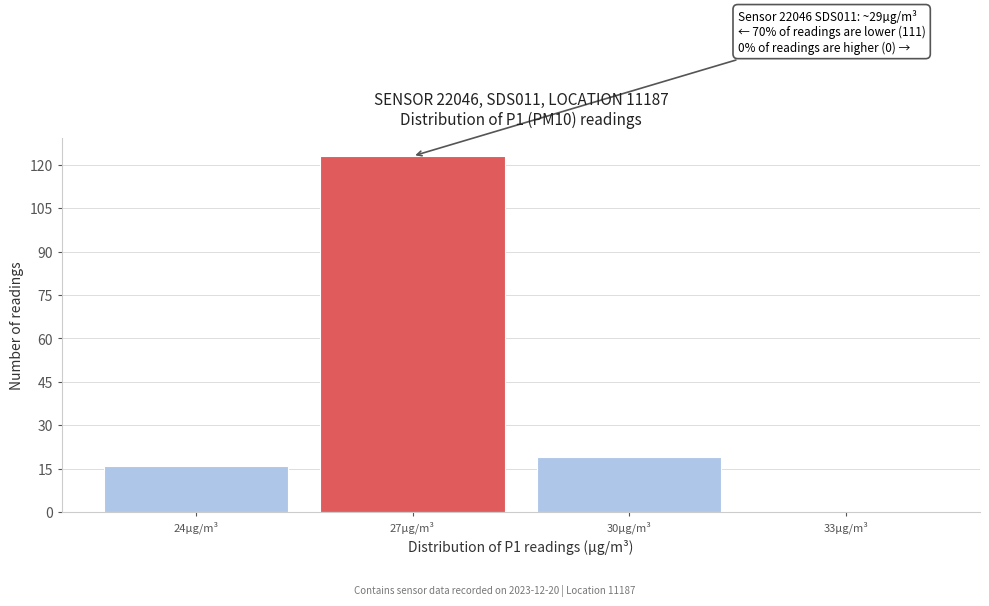

Reading left to right, extract all data points from this chart.

24µg/m³=16	27µg/m³=123	30µg/m³=19	33µg/m³=0